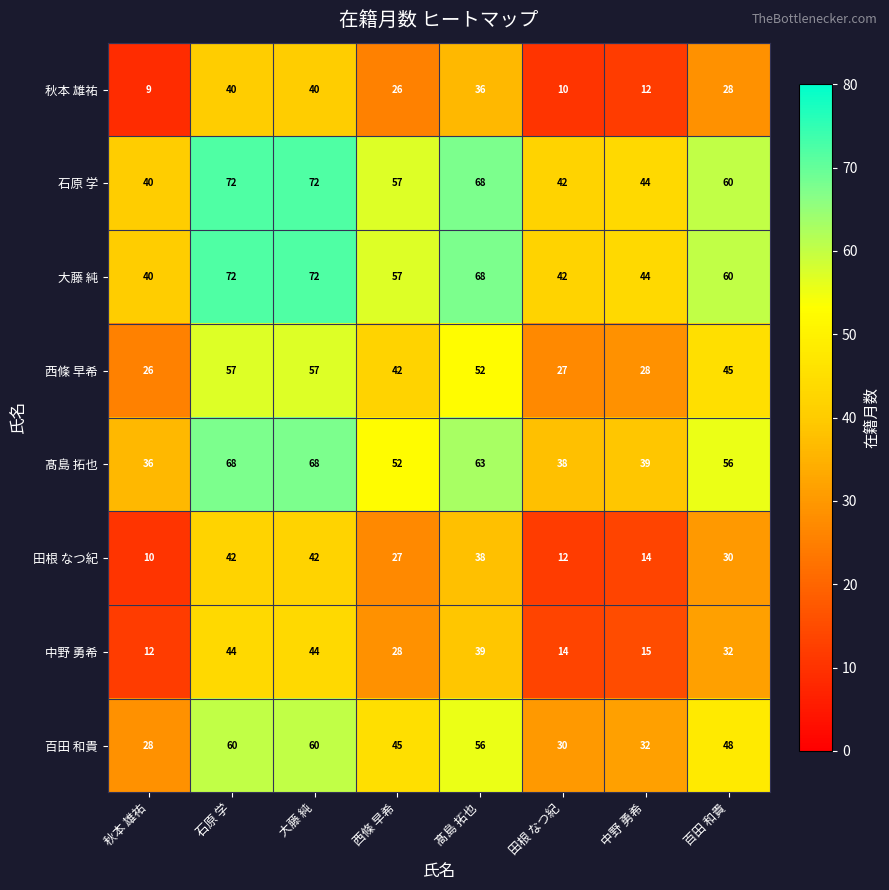

At how many categories does at least one series exceed 46?

5